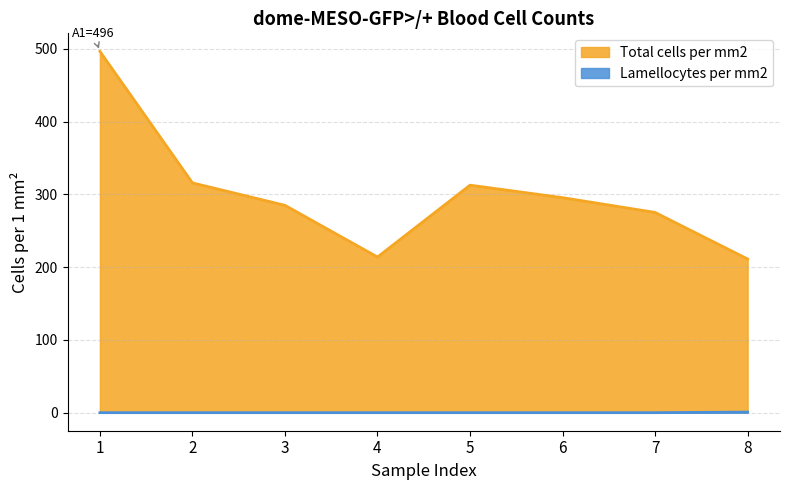

True or false: Total cells per mm2 and Lamellocytes per mm2 cross at least once.

False